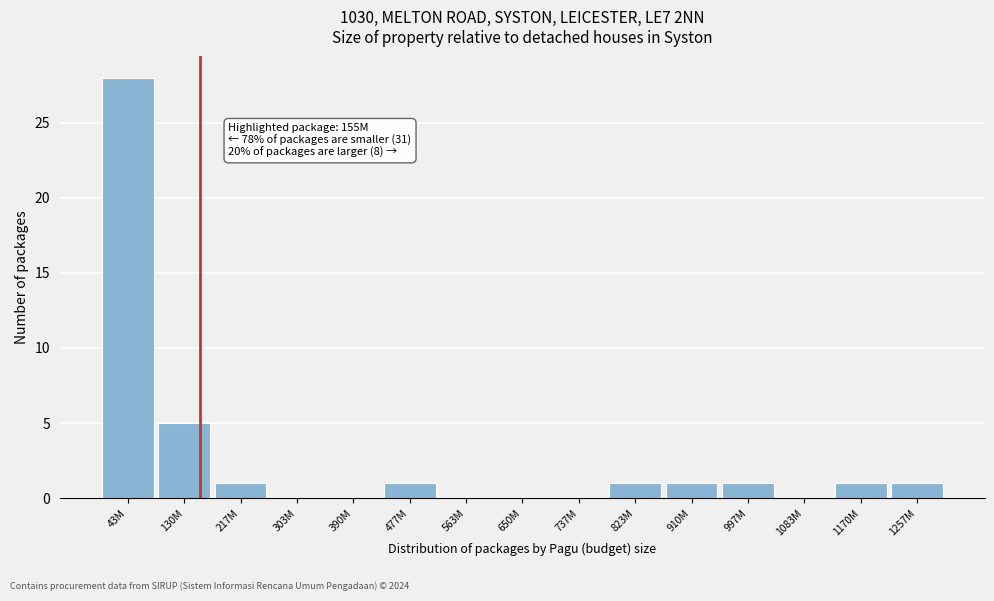

Reading left to right, list all the values displayed in this chart.

43M=28	130M=5	217M=1	303M=0	390M=0	477M=1	563M=0	650M=0	737M=0	823M=1	910M=1	997M=1	1083M=0	1170M=1	1257M=1